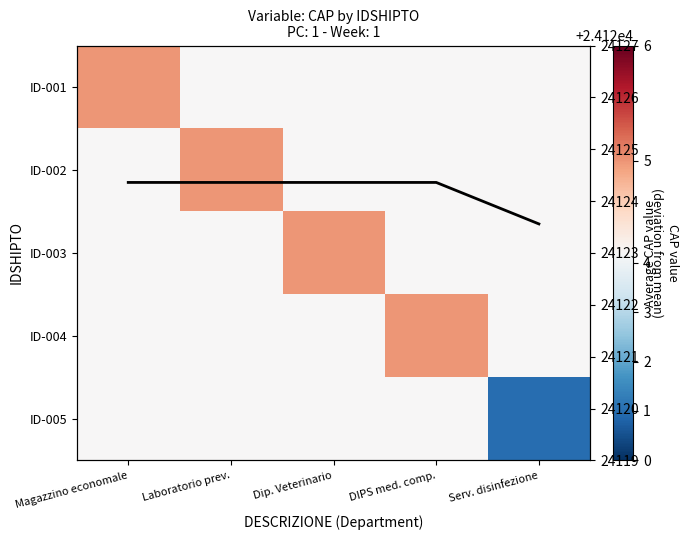

Between Laboratorio prev. and Serv. disinfezione, which series saw the biggest shift?

ID-005